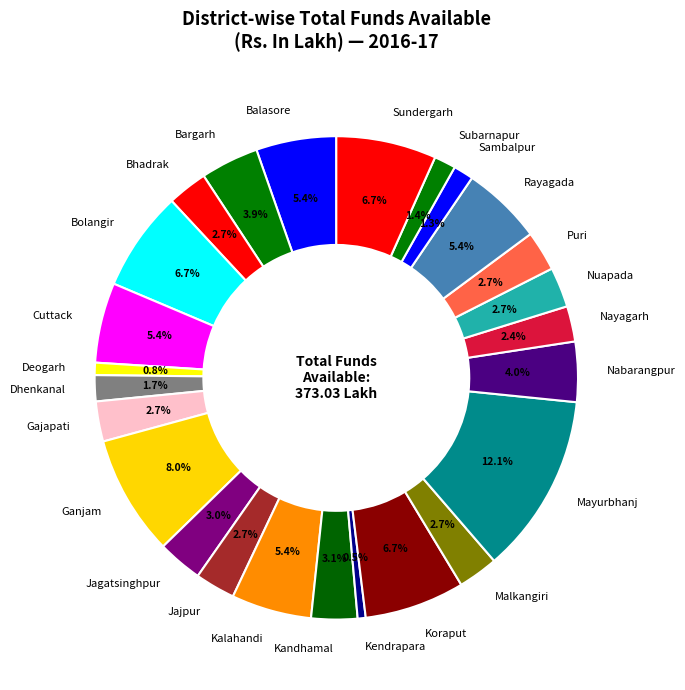

Is there any slice that represents more than half of the pie?

No